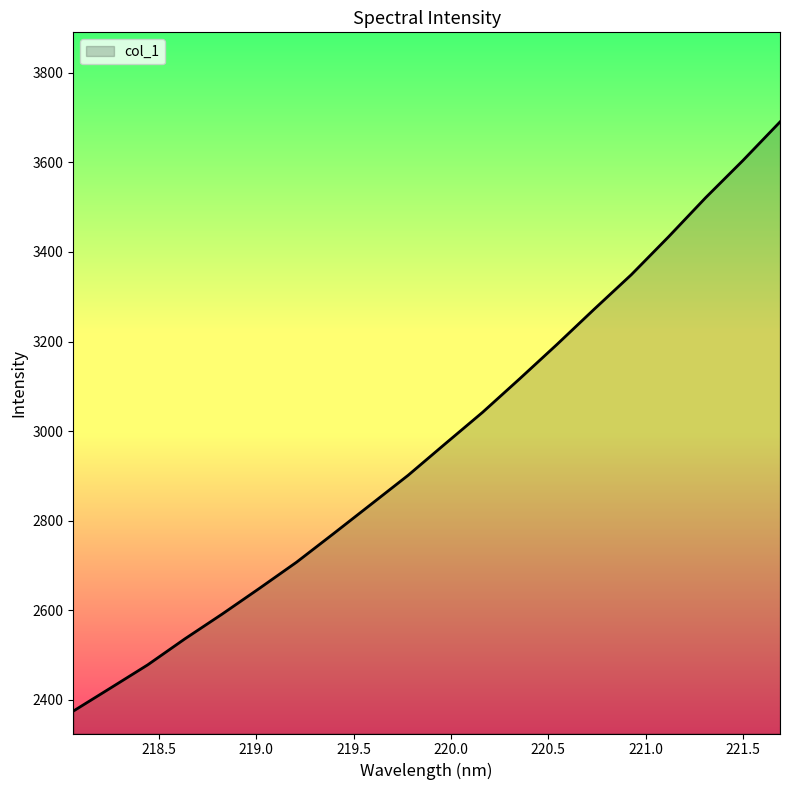

What is the minimum value shown in the chart?

2375.0